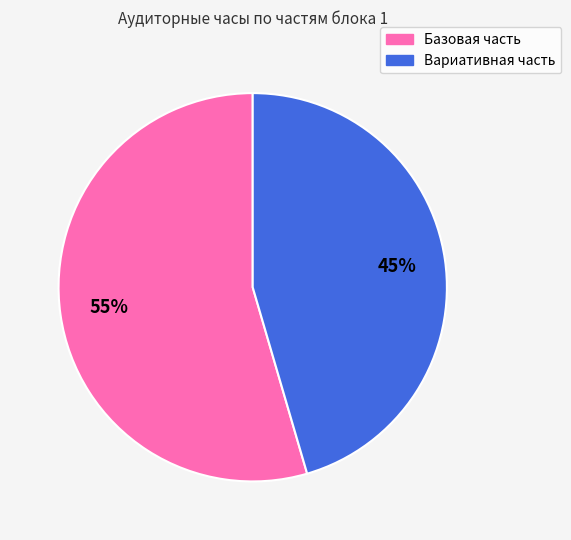

How many segments does this pie chart have?

2